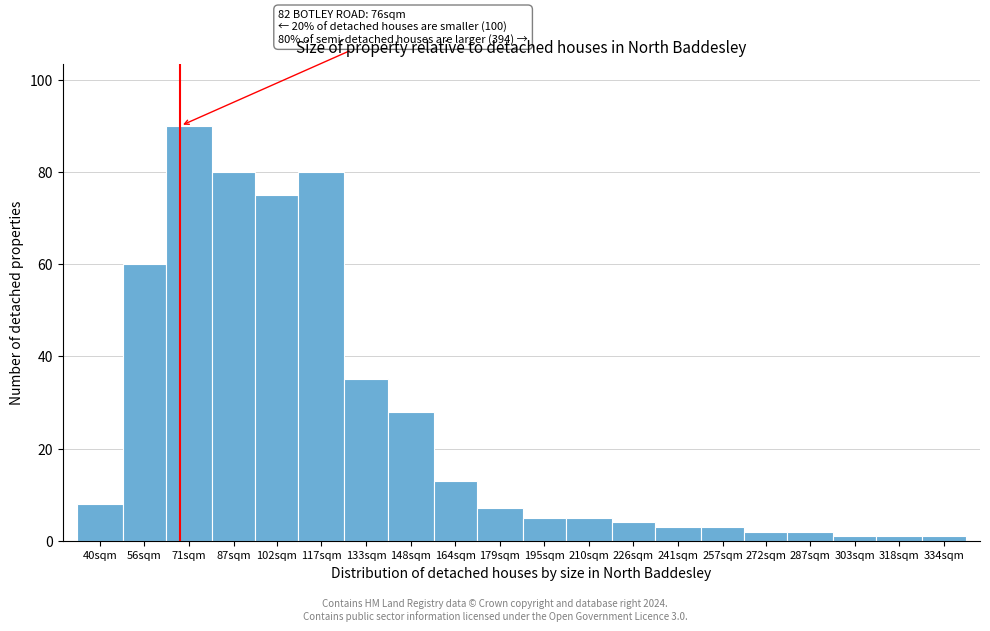

Reading left to right, what are all the values shown in this chart?

8	60	90	80	75	80	35	28	13	7	5	5	4	3	3	2	2	1	1	1